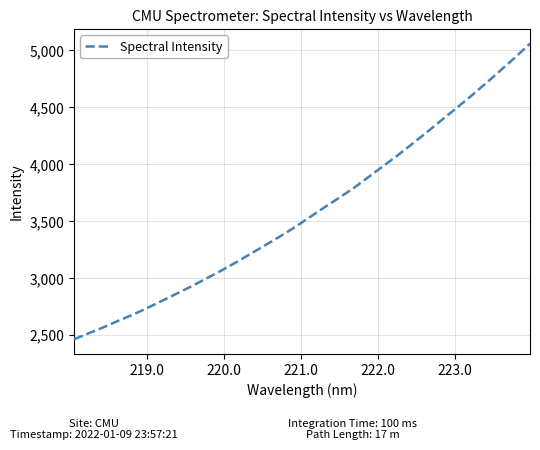

What is the sum of all values?

114723.5